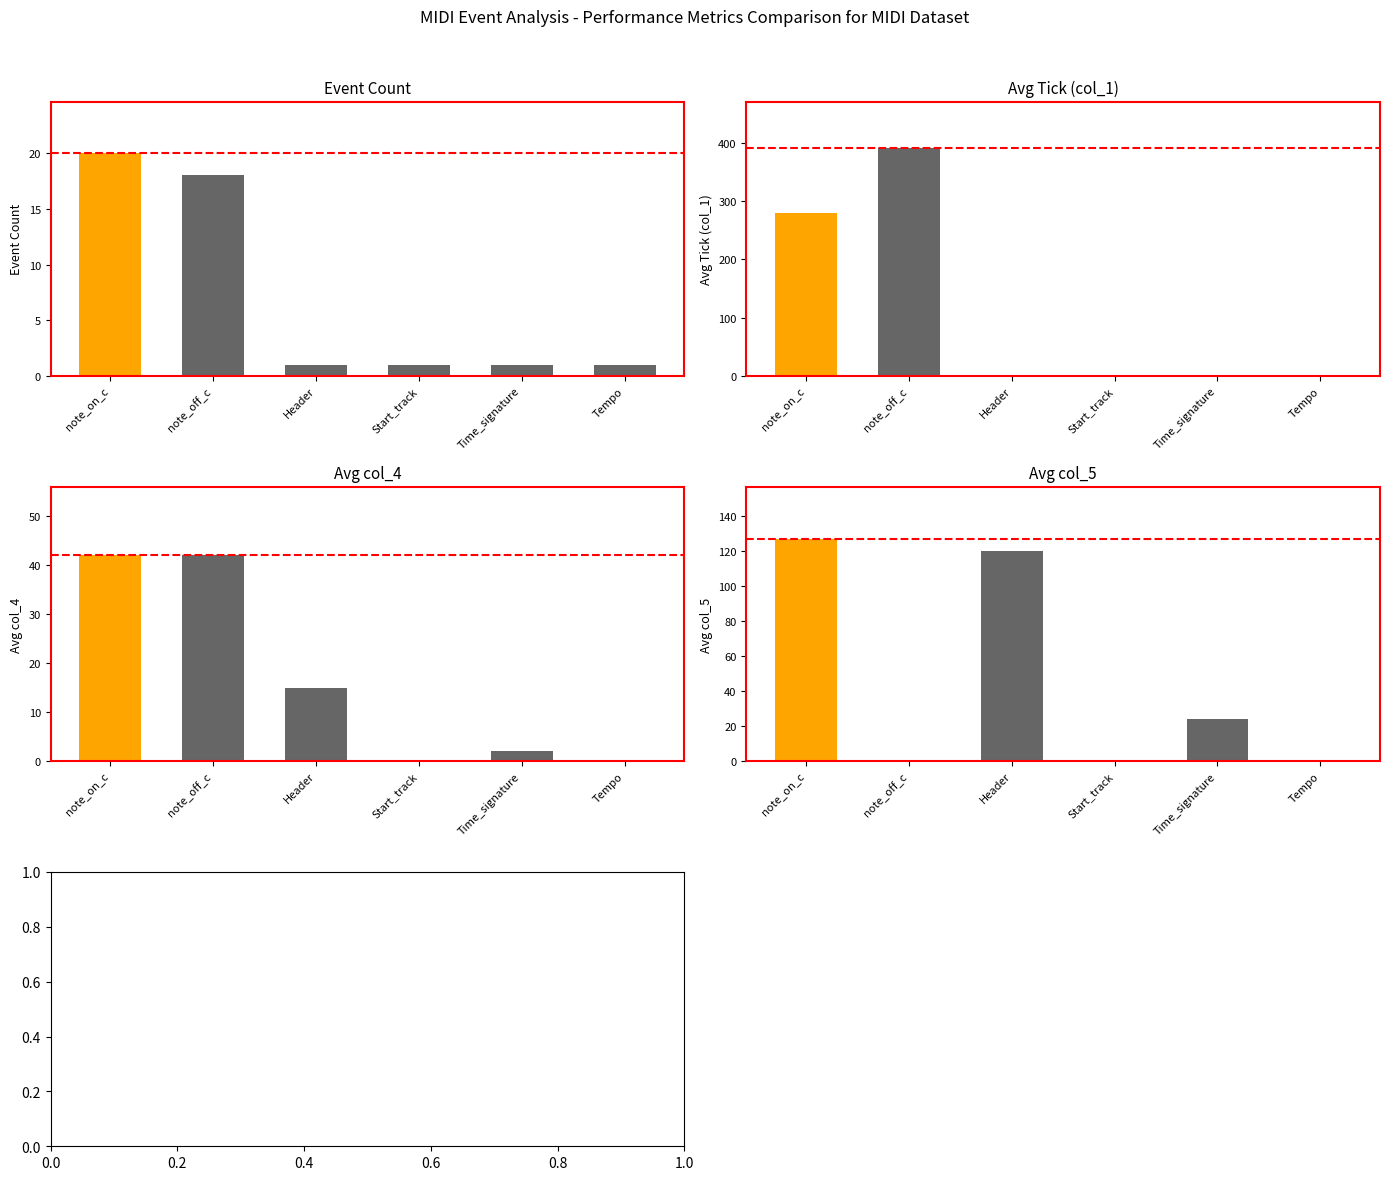

Reading right to left, extract all data points from this chart.

count: Tempo=1	Time_signature=1	Start_track=1	Header=1	note_off_c=18	note_on_c=20
avg_col1: Tempo=0	Time_signature=0	Start_track=0	Header=0	note_off_c=391	note_on_c=280
avg_col4: Tempo=0	Time_signature=2	Start_track=0	Header=15	note_off_c=42	note_on_c=42
avg_col5: Tempo=0	Time_signature=24	Start_track=0	Header=120	note_off_c=0	note_on_c=127